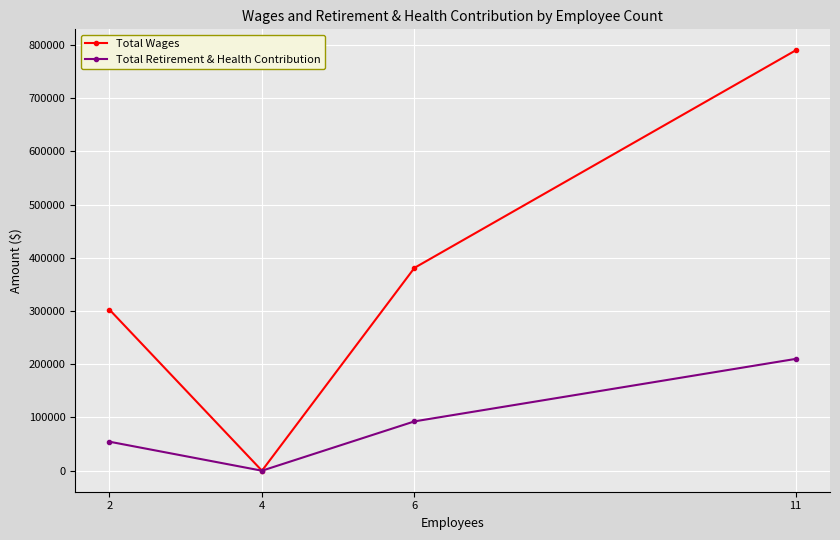

Is this an area chart (filled region under the line)?

No